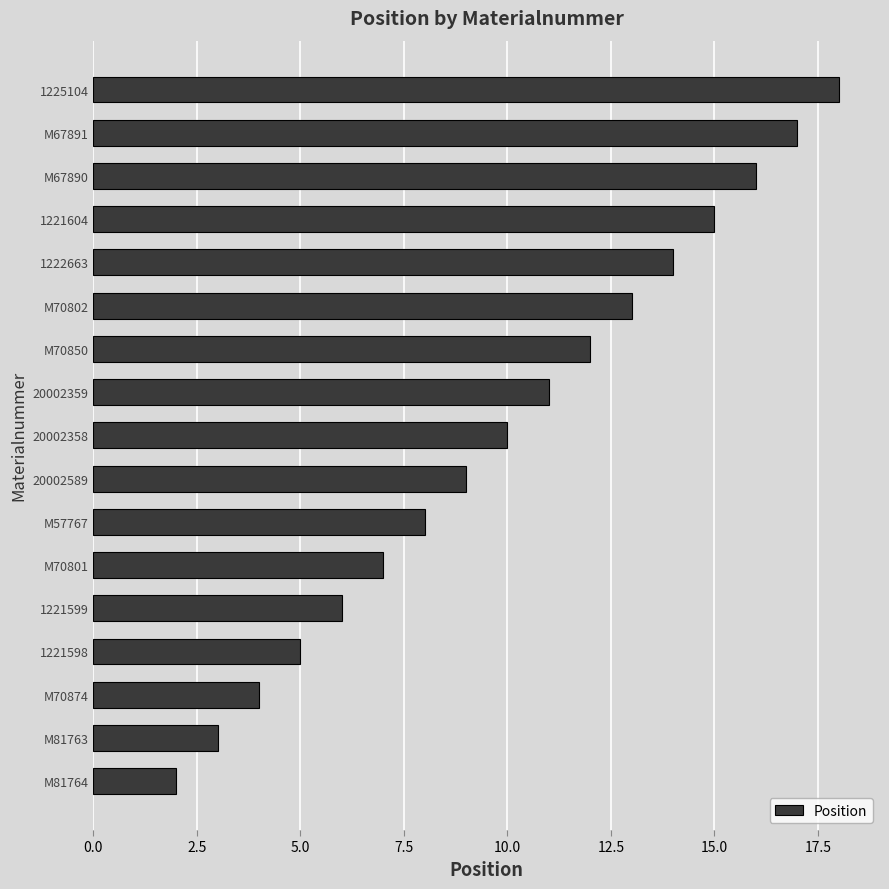

How many values are below 10?

8